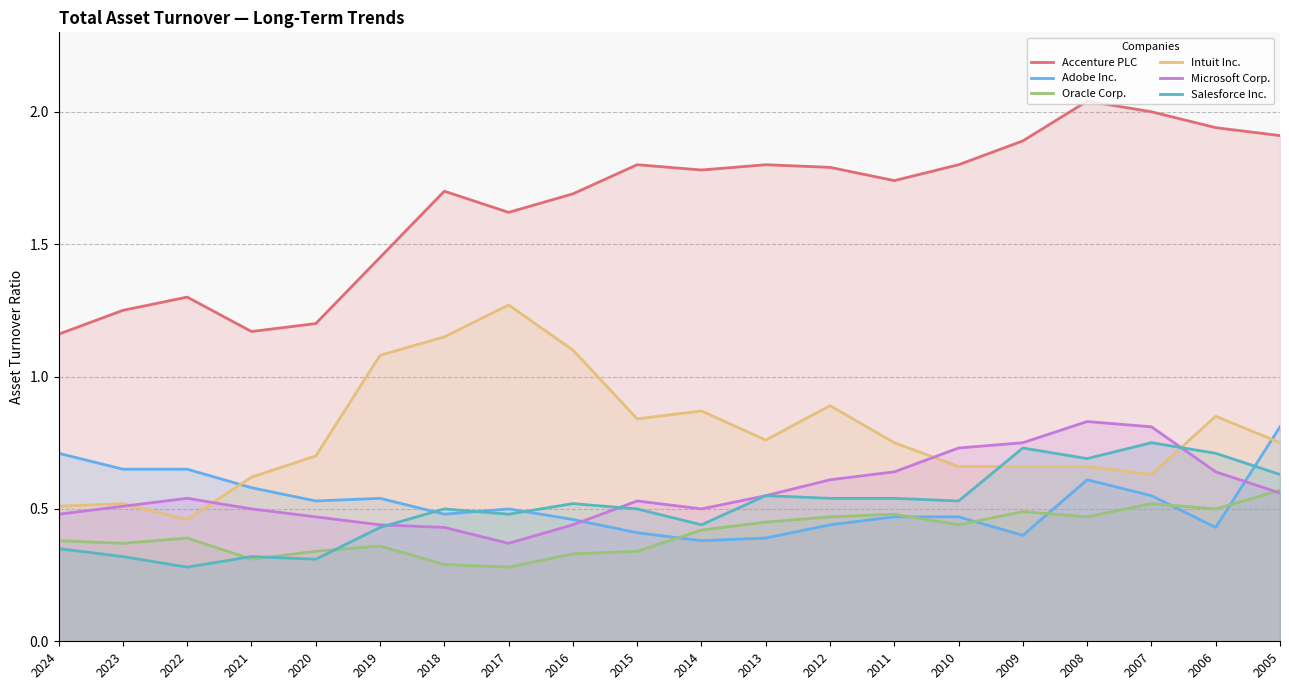

What is the average value of the Accenture PLC series?

1.7